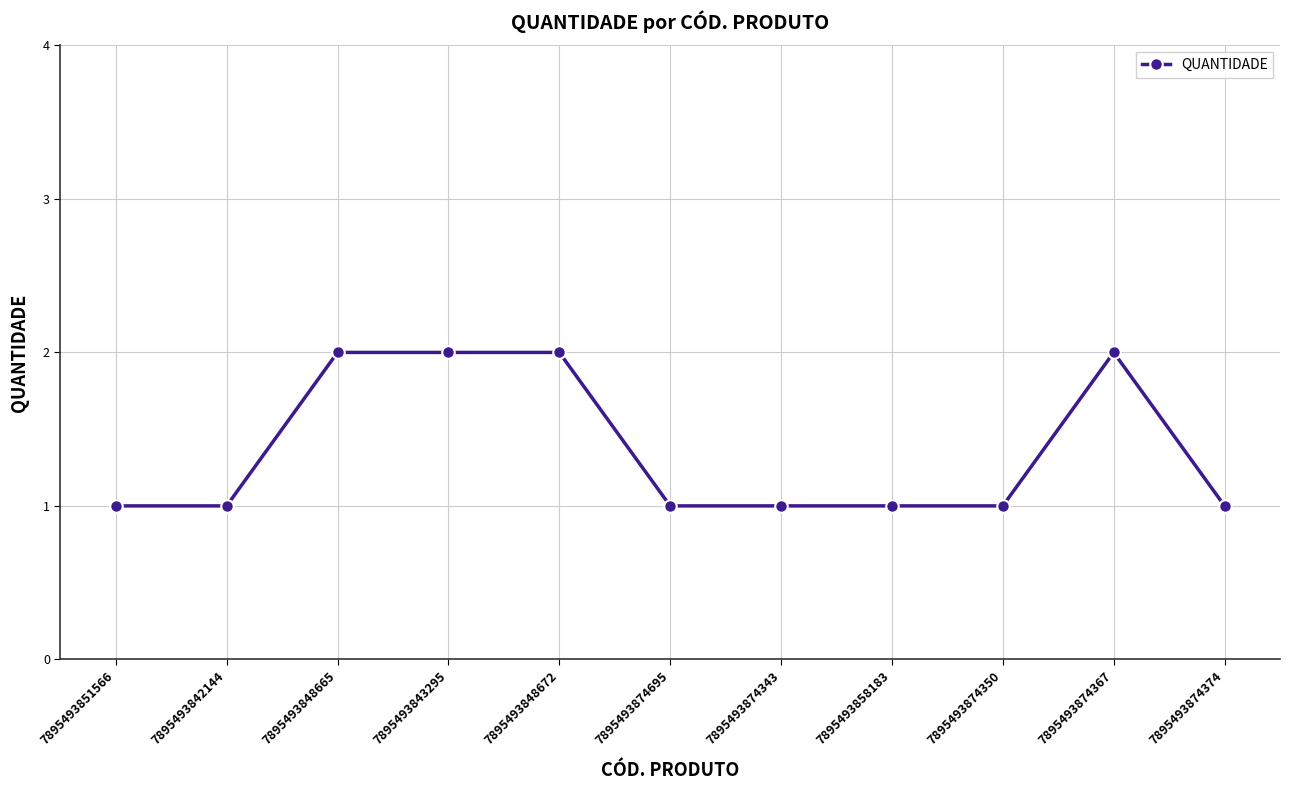

How many values are between 1 and 2?

11